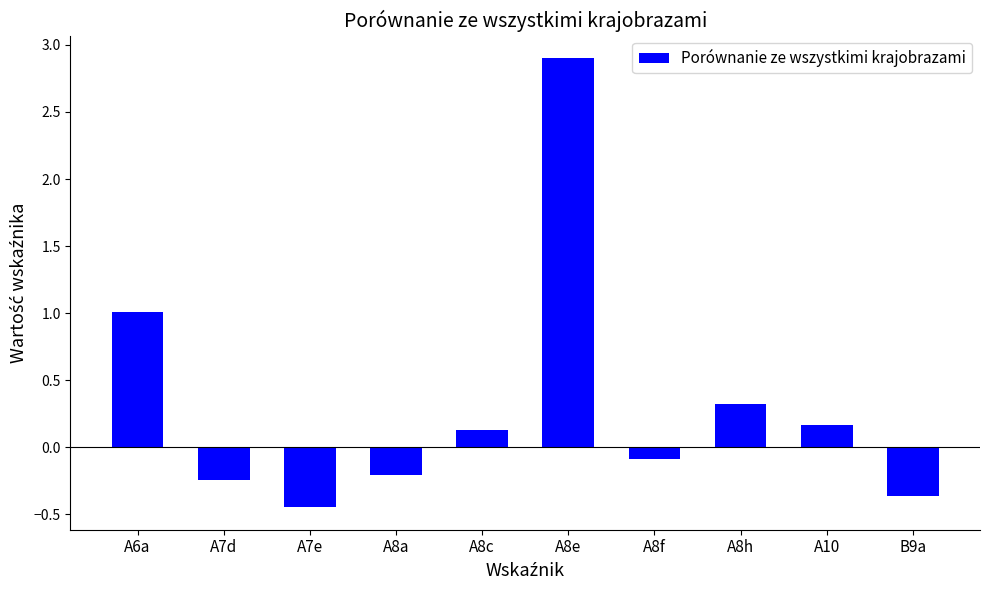

Is it true that the value at A8h is 0.5?

False